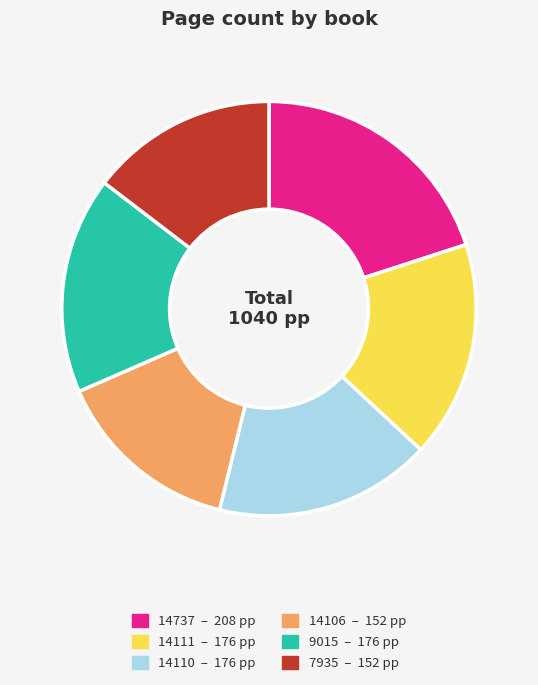

How many segments does this pie chart have?

6